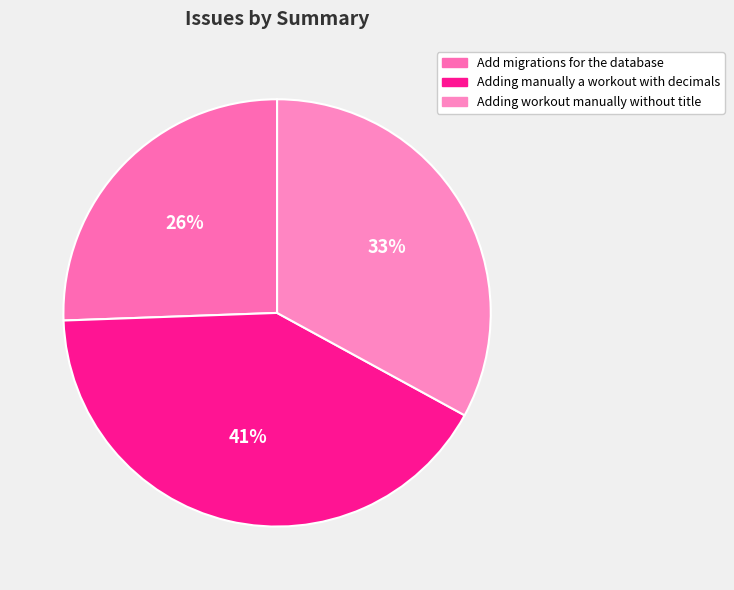

What percentage is the Adding manually a workout with decimals slice, to the nearest percent?

41%